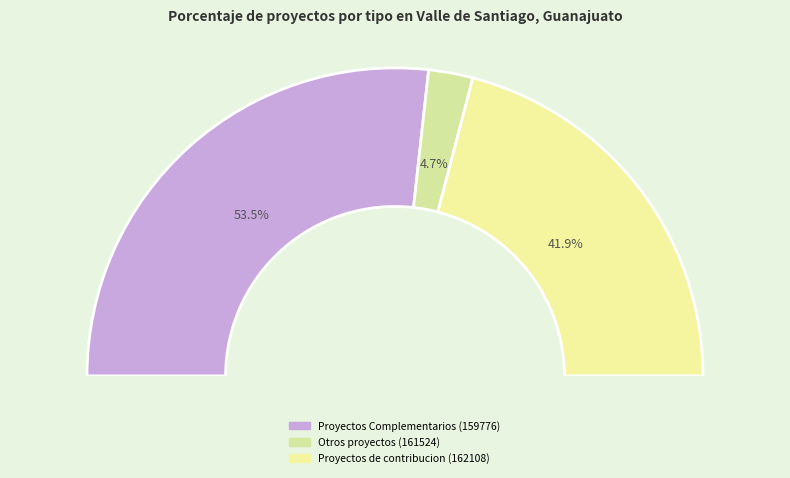

What percentage is the 159776 slice, to the nearest percent?

53%